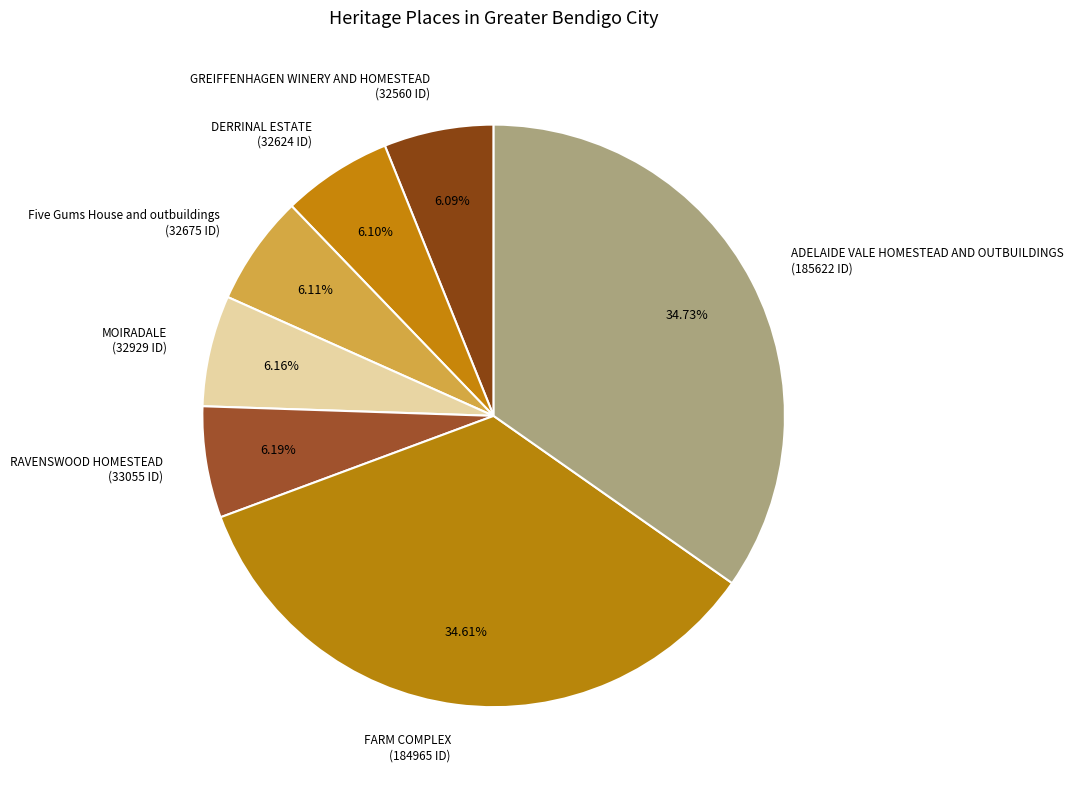

Between ADELAIDE VALE HOMESTEAD AND OUTBUILDINGS (185622 ID) and DERRINAL ESTATE (32624 ID), which is larger?

ADELAIDE VALE HOMESTEAD AND OUTBUILDINGS (185622 ID)